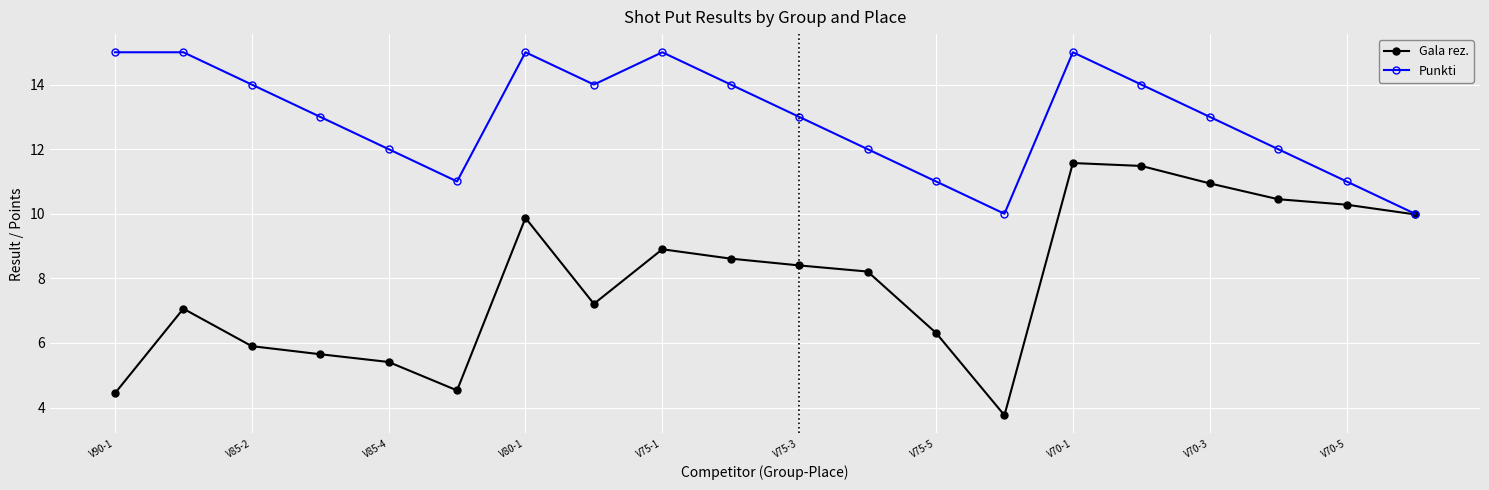

What is the lowest value of the Gala rez. series?

3.8